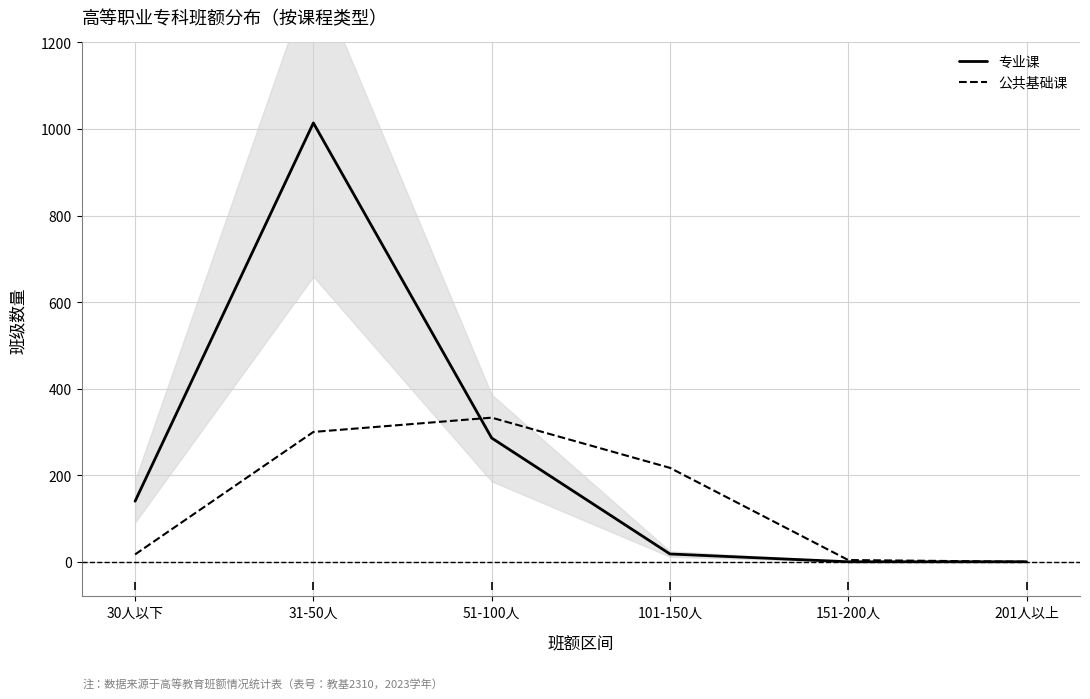

After their last crossing, which series has the higher values: 专业课 or 公共基础课?

公共基础课